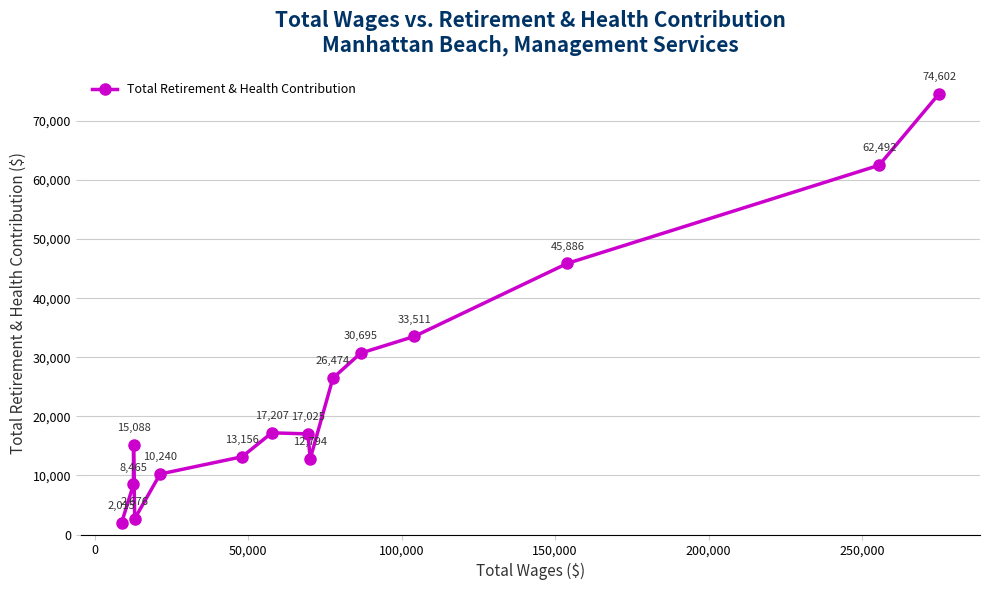

What is the value of the 7th point from the left?

17207